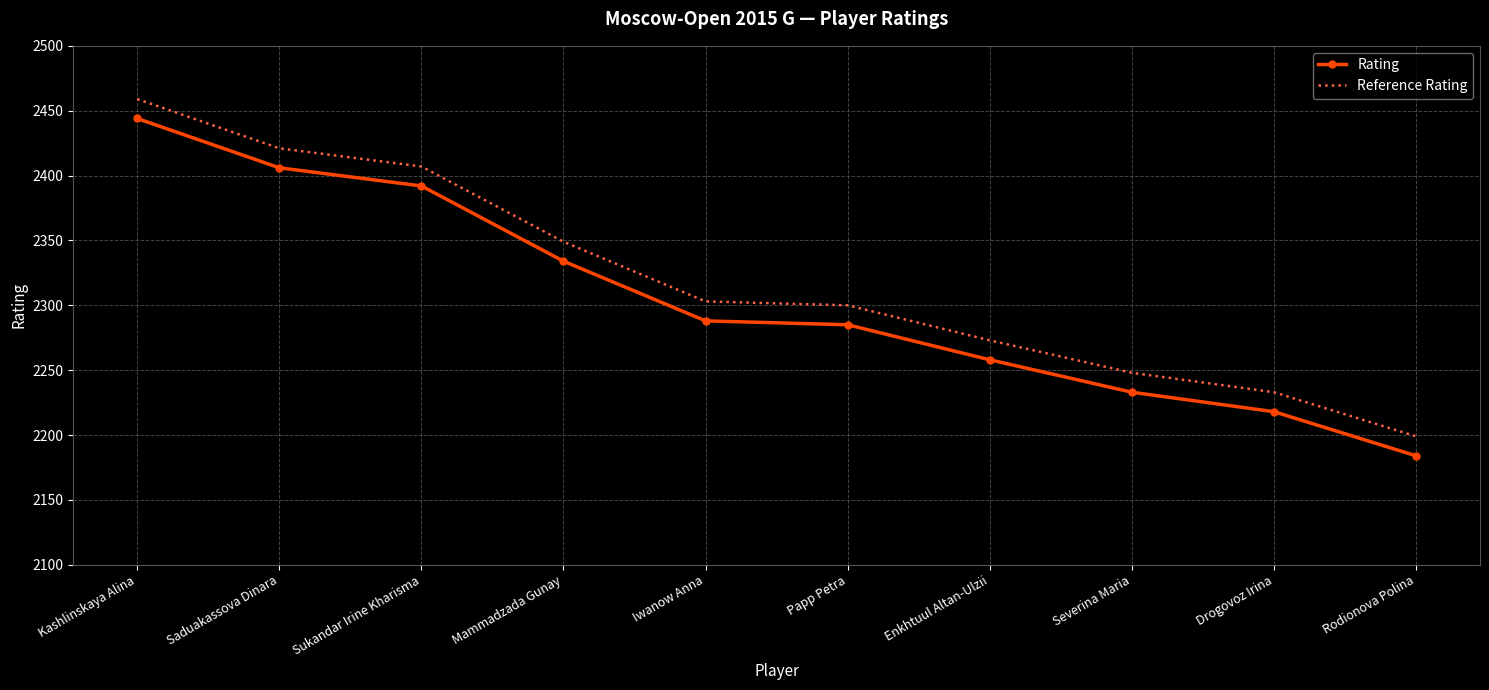

What is the minimum value for Rating?

2184